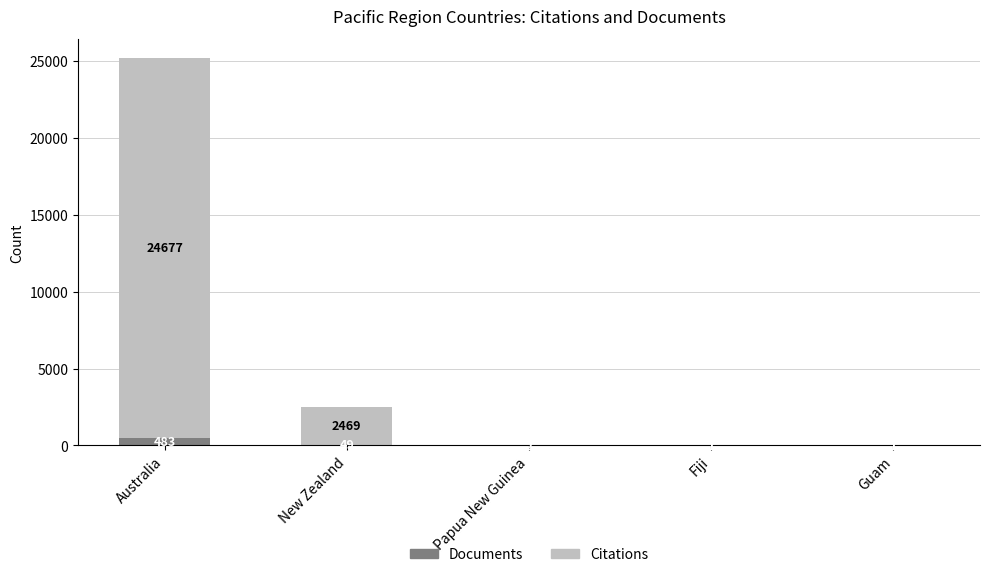

How many series are shown in this chart?

2